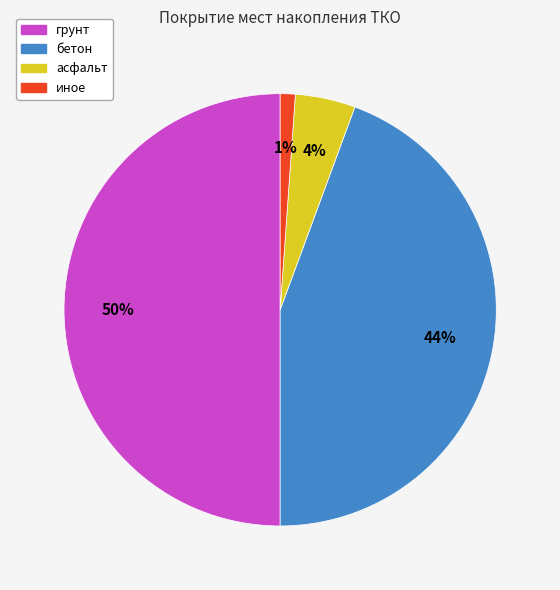

To the nearest percent, what is the difference between the иное and грунт slice percentages?

49%